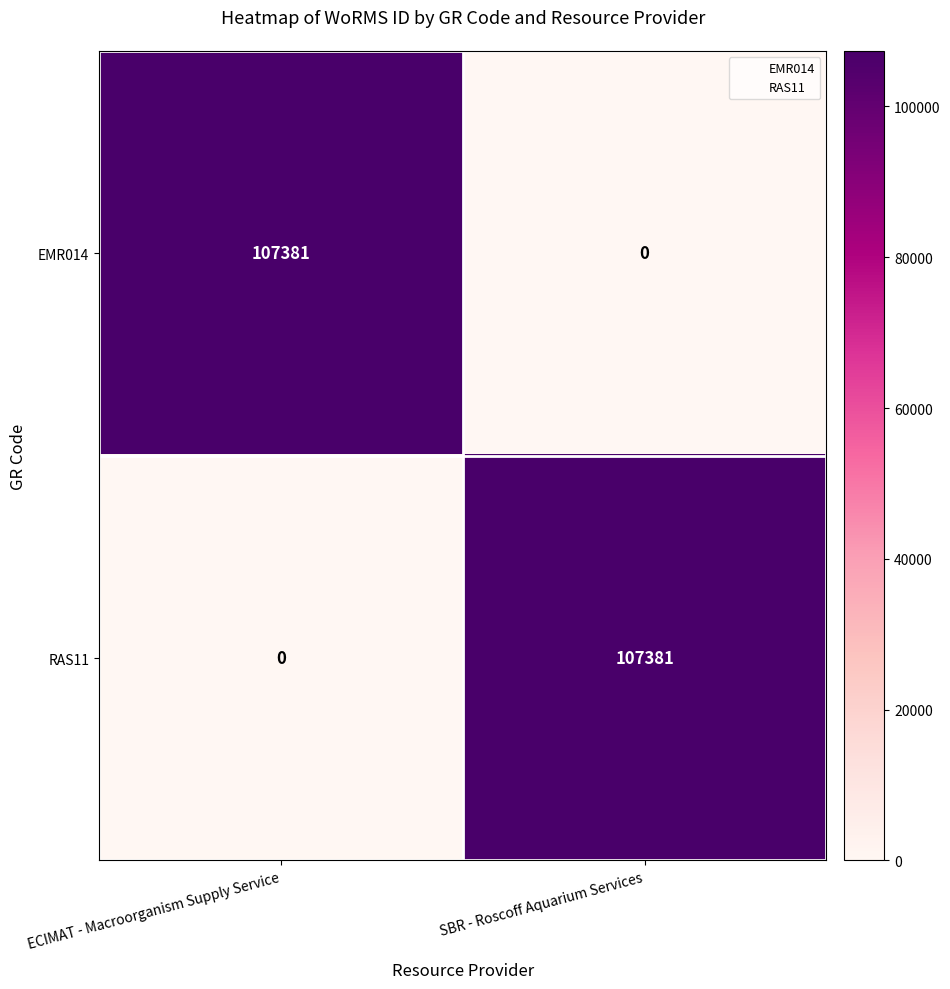

What is the maximum value shown in the chart?

107381